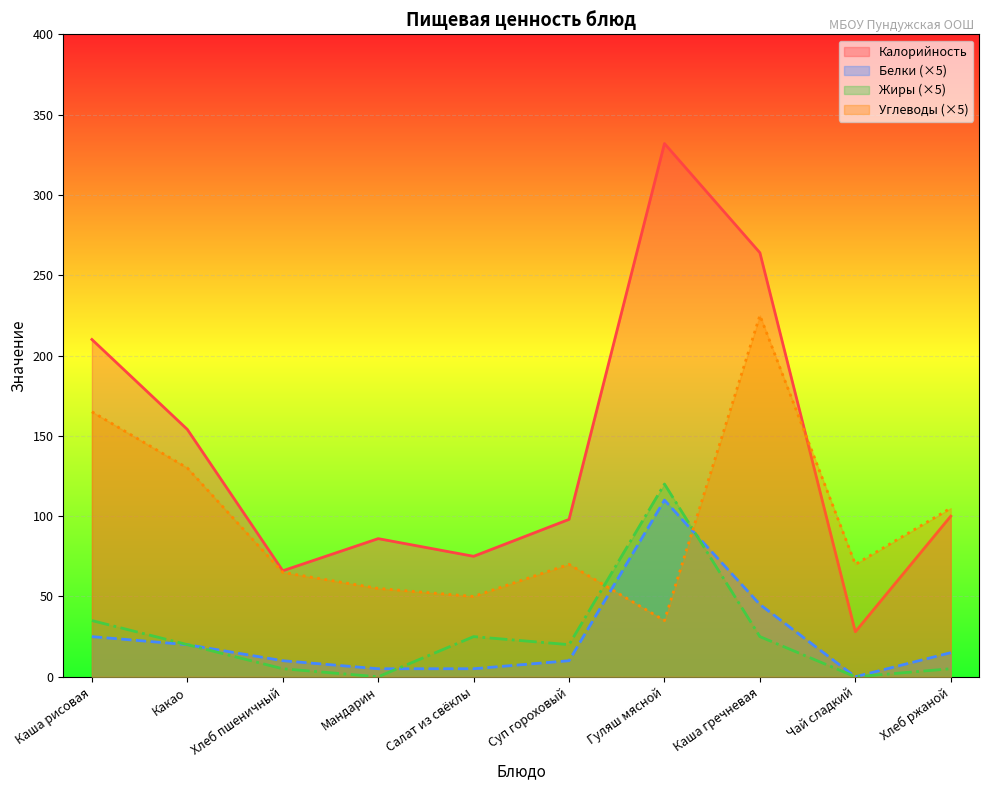

What is the difference between the second highest and minimum values in the Калорийность series?

236